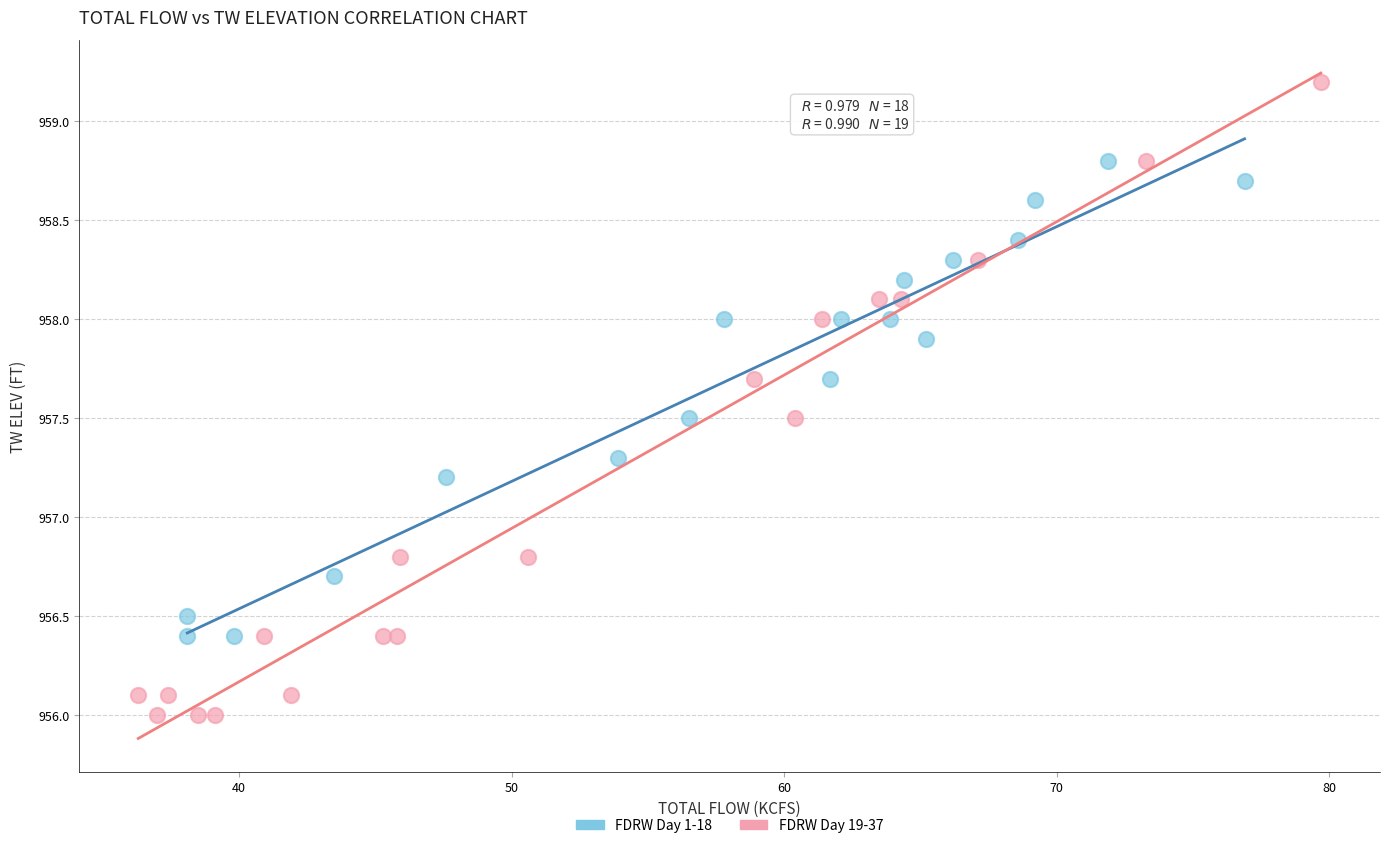

Which series has the largest Y range (max minus min)?

FDRW Day 19-37